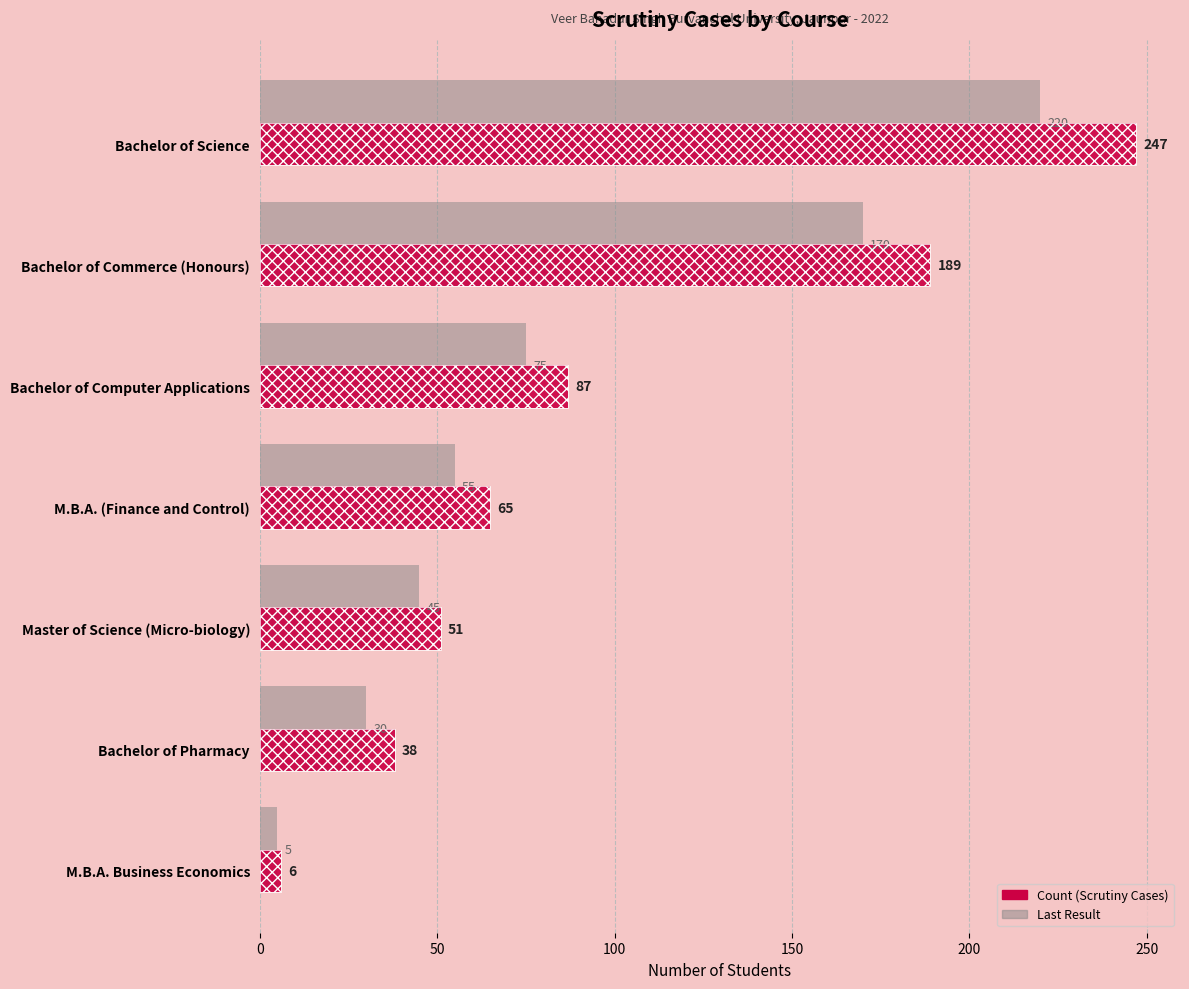

Which series has the largest range (max minus min)?

Count